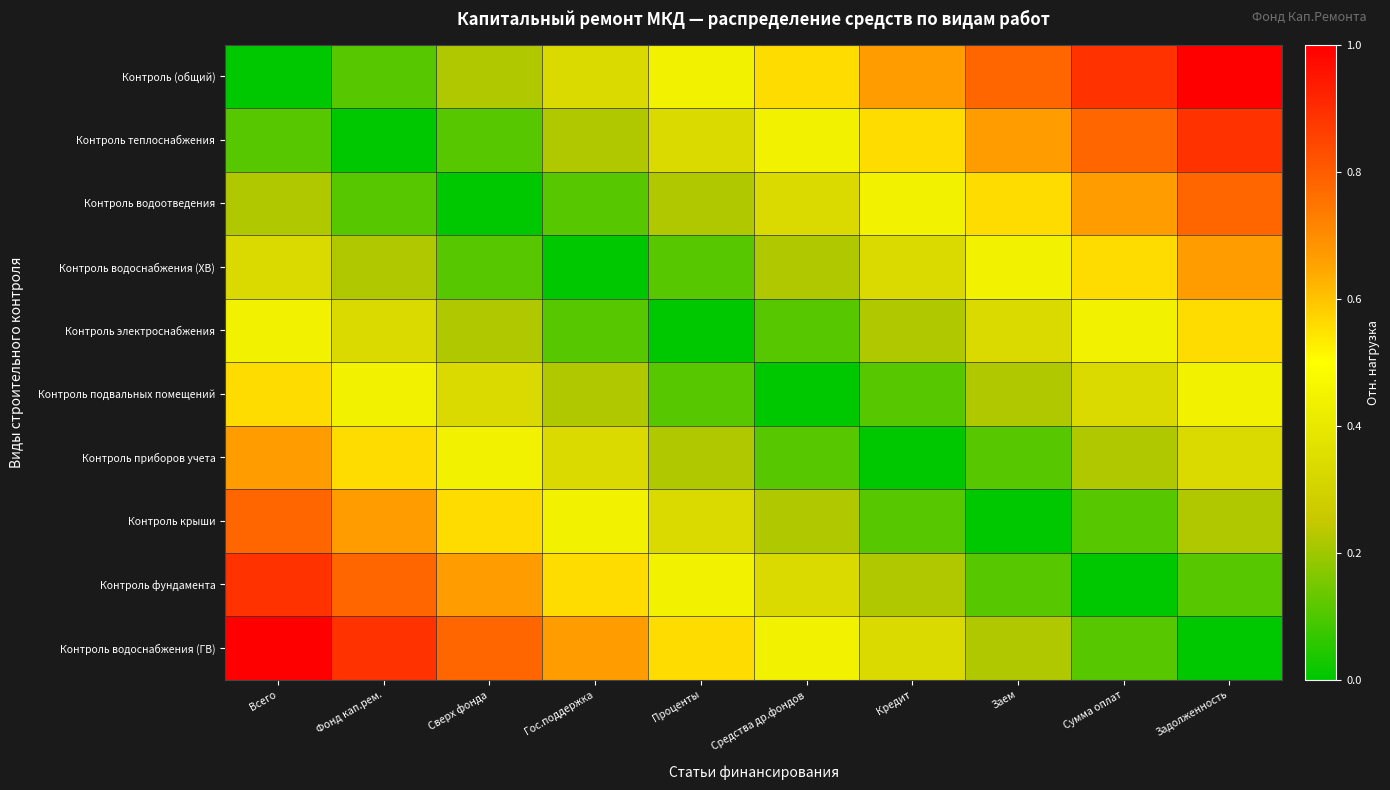

At how many categories does at least one series exceed 0?

10